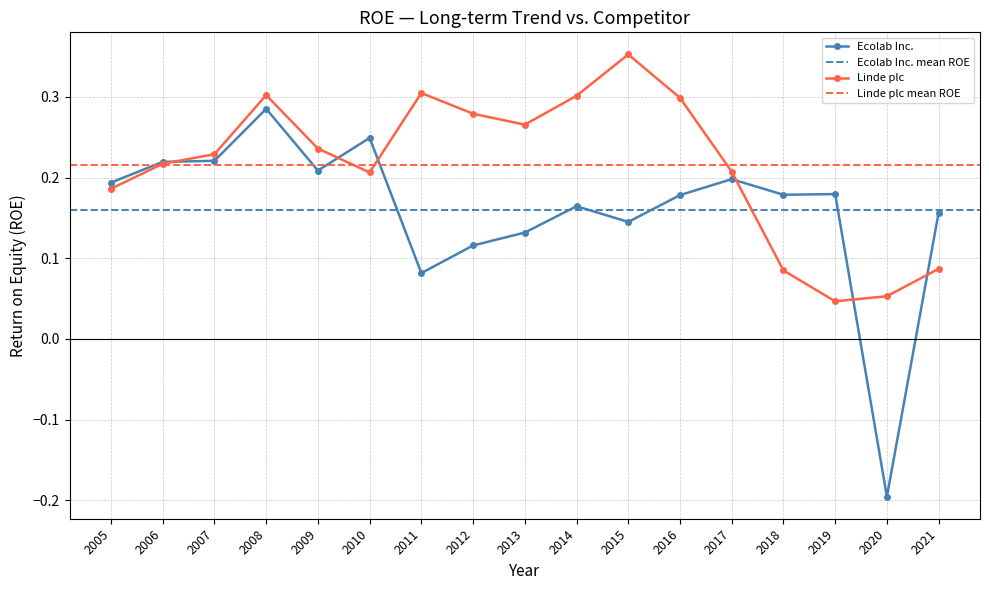

Rank the series at 2007 from lowest to highest value.

Ecolab Inc., Linde plc